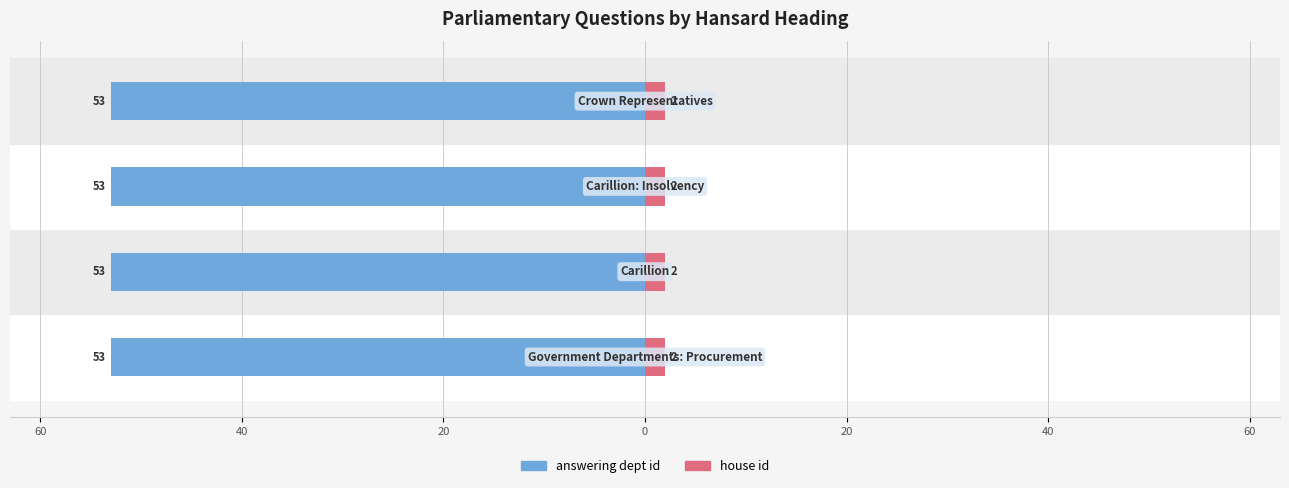

At which category is the sum across all series the highest?

Government Departments: Procurement